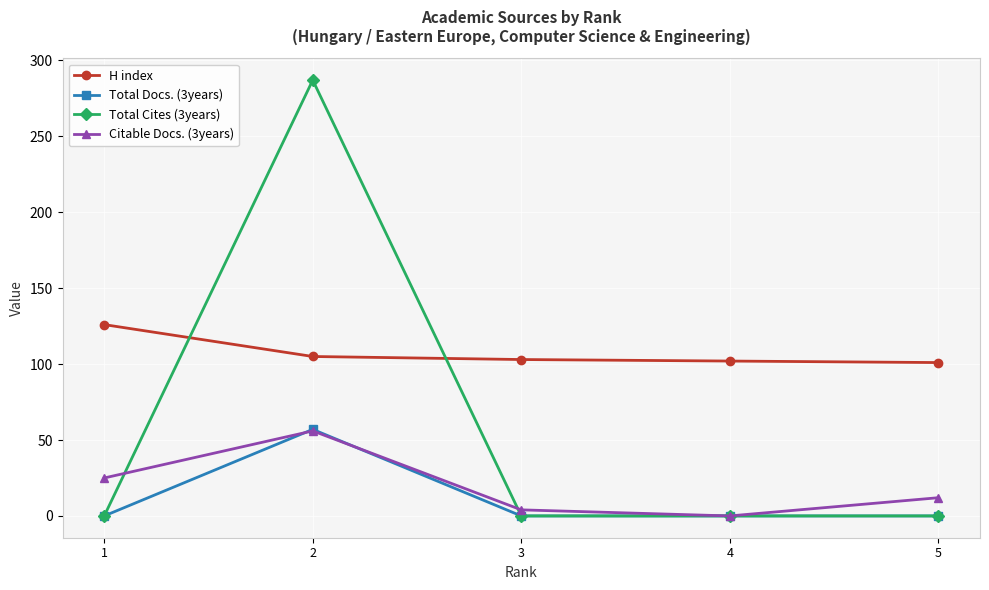

What is the lowest value of the H index series?

101